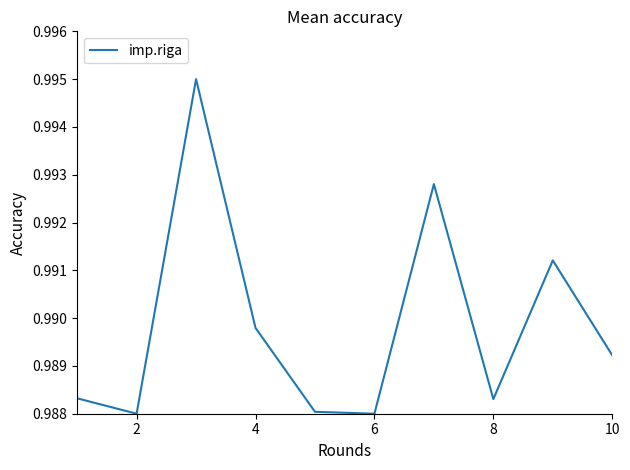

Is this an area chart (filled region under the line)?

No